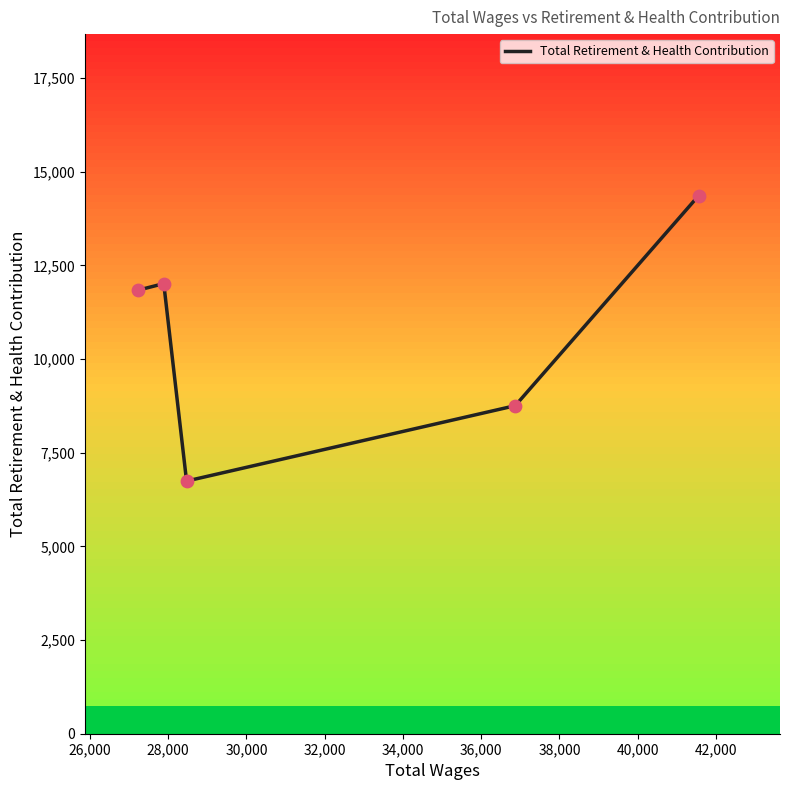

What is the smallest value displayed?

6744